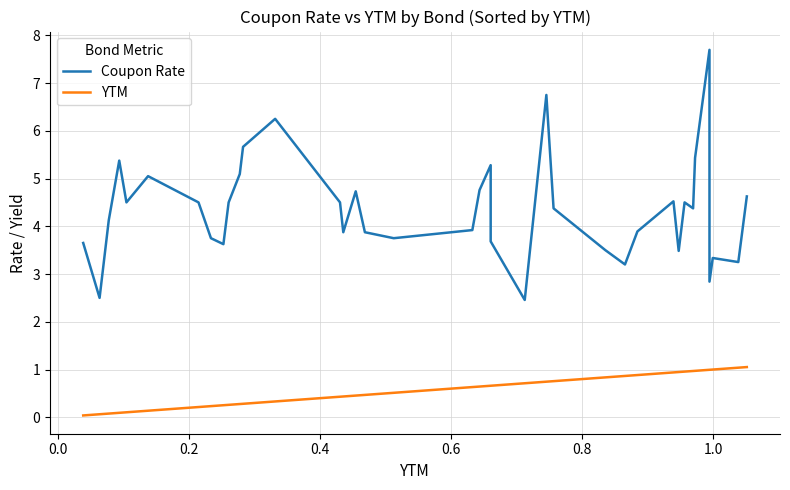

At how many categories does at least one series exceed 6?

3